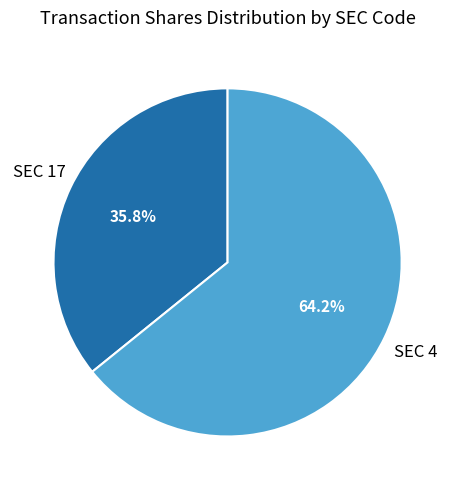

Does any single category account for the majority?

Yes